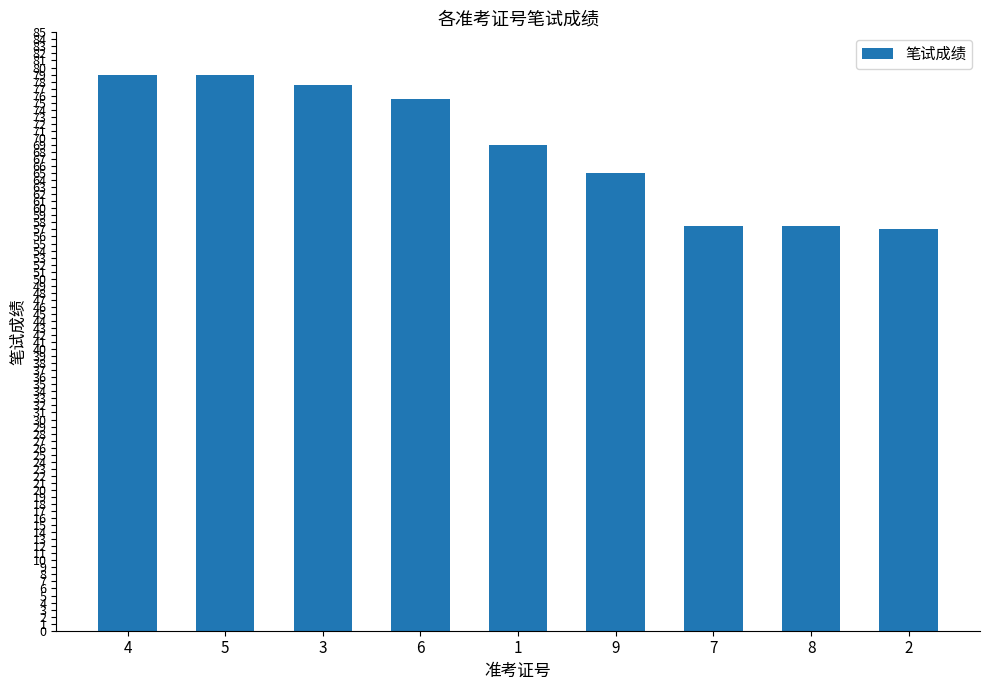

Approximately how many times larger is the value at 9 compared to 6?

0.9